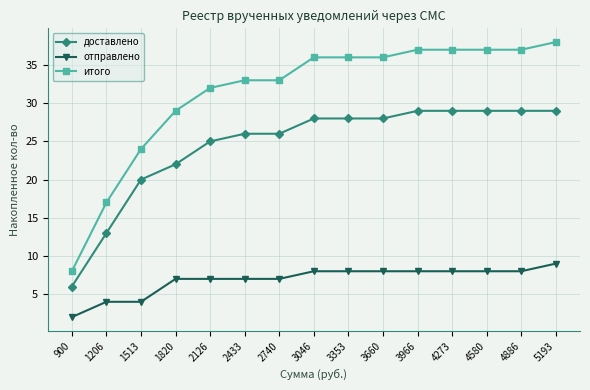

What is the maximum value shown in the chart?

38